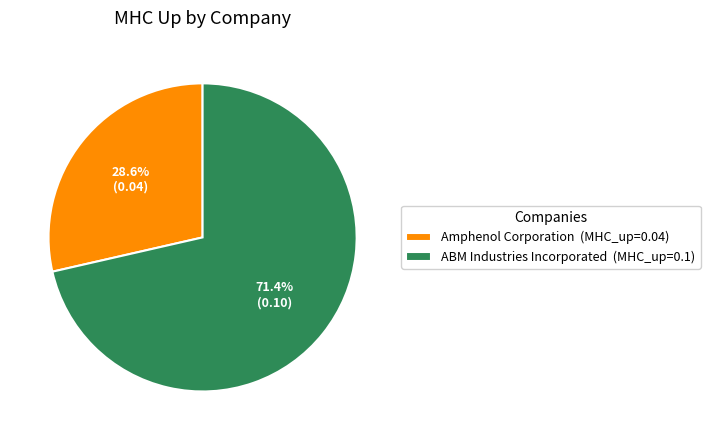

What percentage is the Amphenol Corporation slice, to the nearest percent?

29%